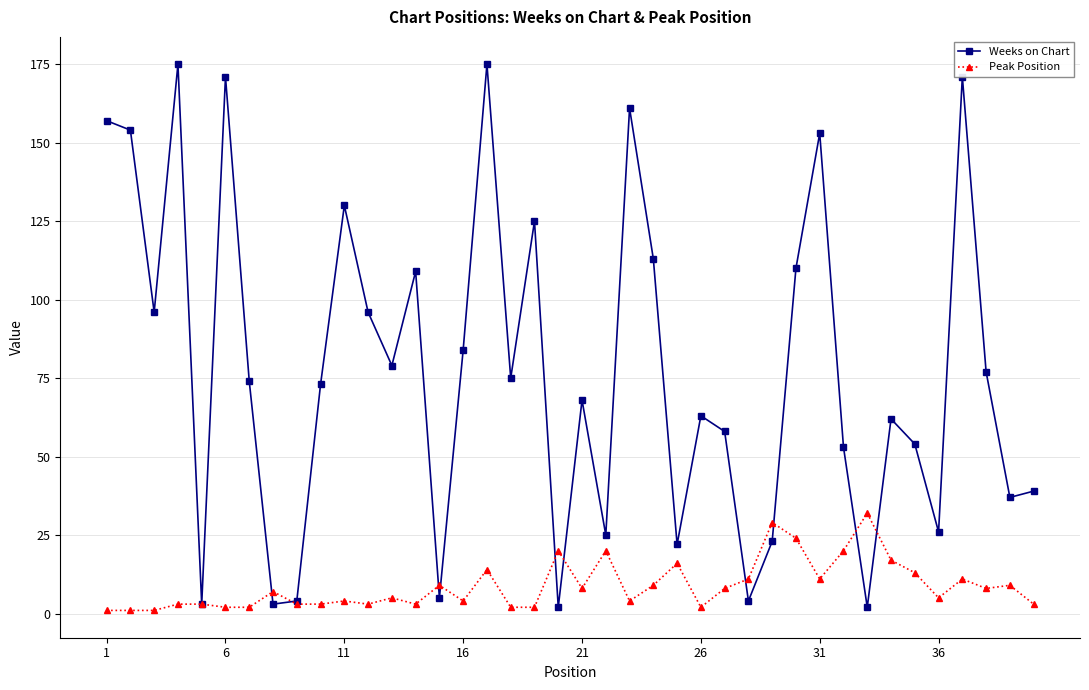

What is the highest value of the Peak Position series?

32